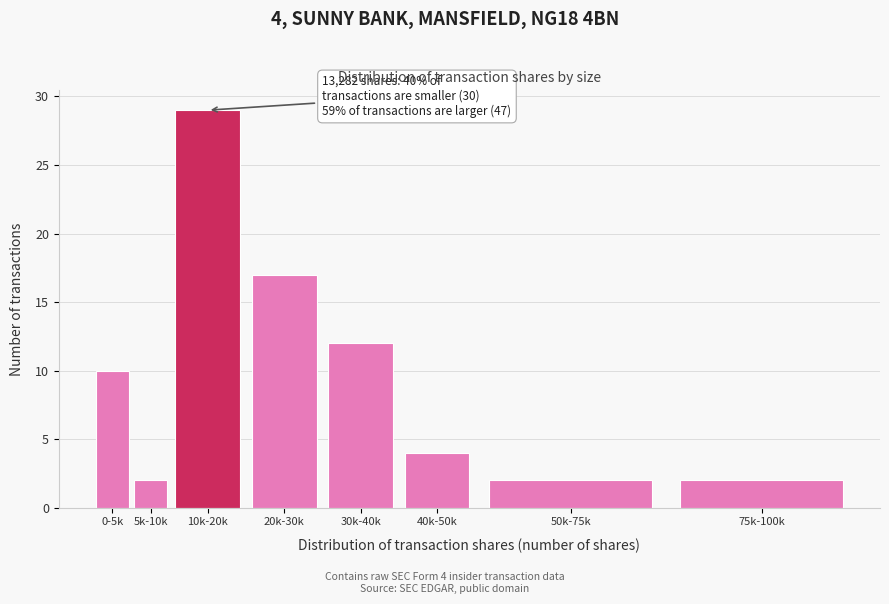

Reading right to left, list all the values displayed in this chart.

75k-100k=2	50k-75k=2	40k-50k=4	30k-40k=12	20k-30k=17	10k-20k=29	5k-10k=2	0-5k=10